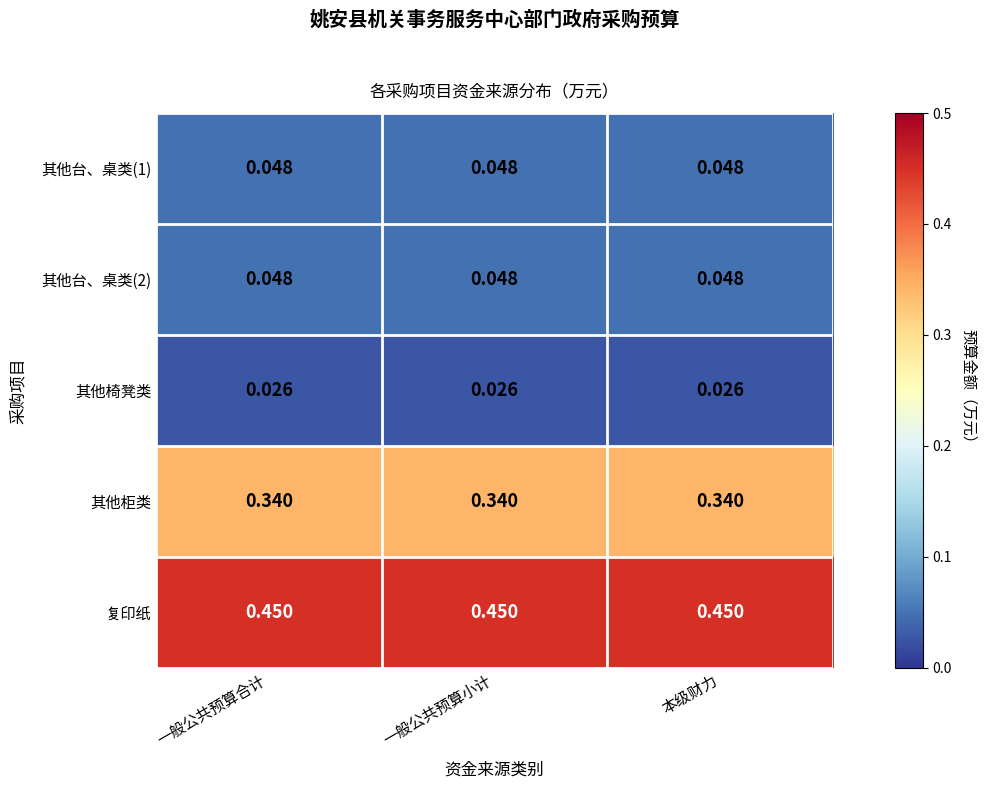

Is the value of 其他台、桌类(1) at 一般公共预算小计 greater than the value of 其他柜类 at 一般公共预算合计?

No